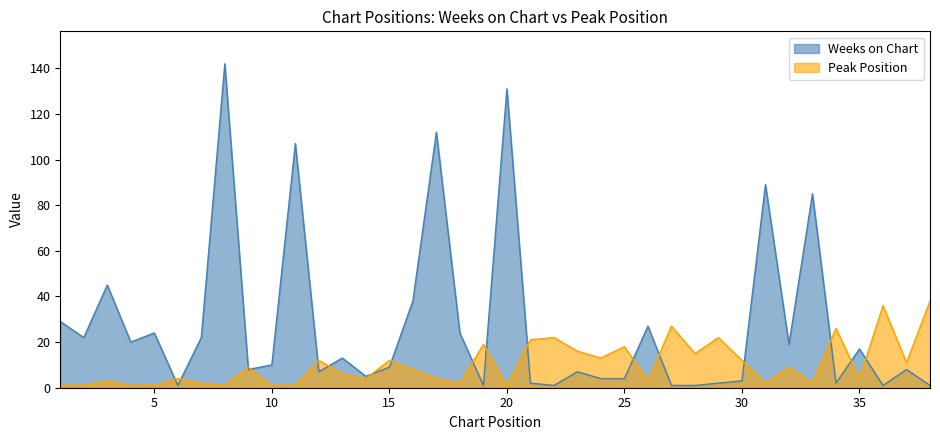

Reading left to right, extract all data points from this chart.

Weeks on Chart: 1=29	2=22	3=45	4=20	5=24	6=1	7=22	8=142	9=8	10=10	11=107	12=7	13=13	14=5	15=9	16=38	17=112	18=24	19=1	20=131	21=2	22=1	23=7	24=4	25=4	26=27	27=1	28=1	29=2	30=3	31=89	32=19	33=85	34=2	35=17	36=1	37=8	38=1
Peak Position: 1=1	2=1	3=3	4=1	5=1	6=4	7=2	8=1	9=9	10=1	11=1	12=12	13=6	14=4	15=12	16=8	17=4	18=2	19=19	20=1	21=21	22=22	23=16	24=13	25=18	26=3	27=27	28=15	29=22	30=12	31=2	32=9	33=2	34=26	35=4	36=36	37=11	38=38